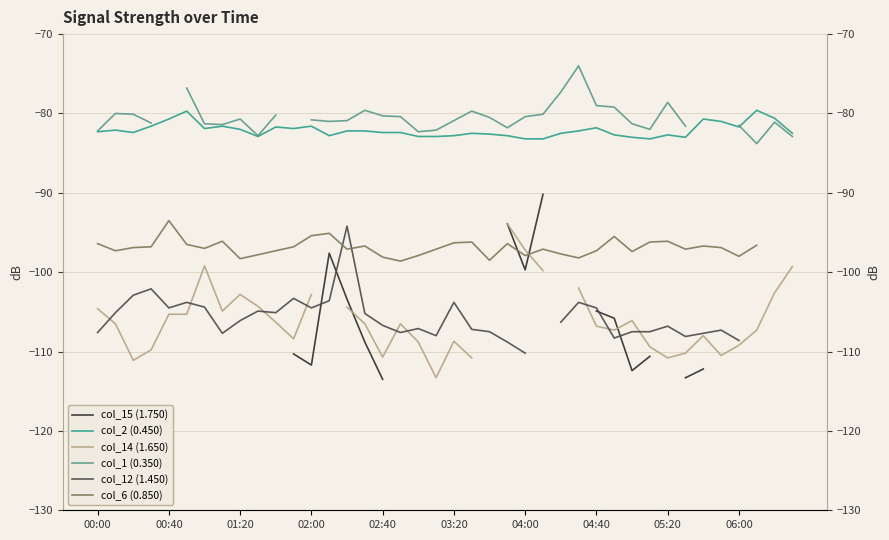

At which category is the sum across all series the highest?

23